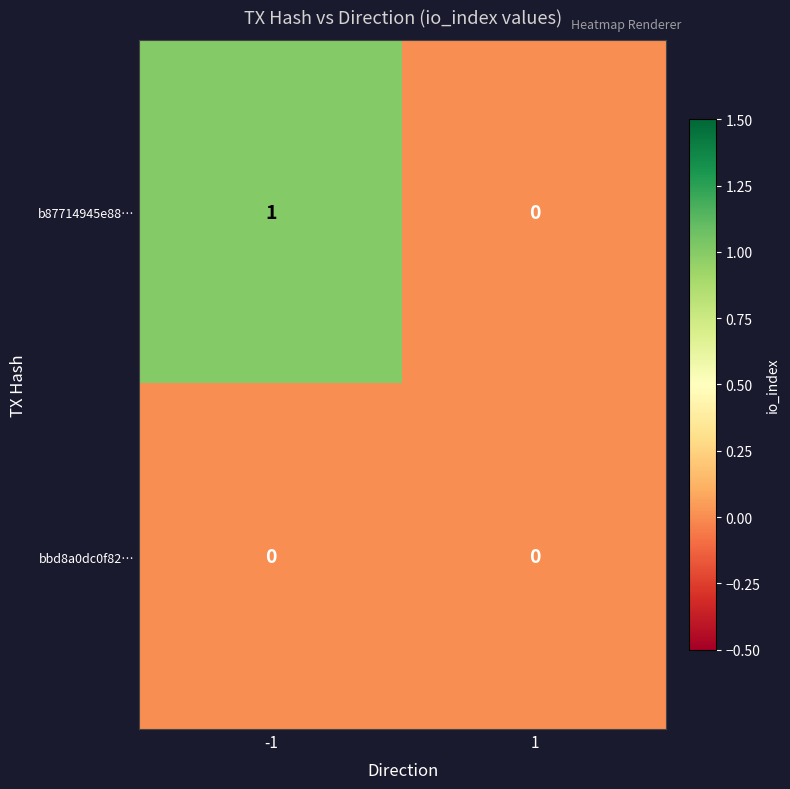

Reading right to left, what are all the values shown in this chart?

b87714945e88…: 1=0	-1=1
bbd8a0dc0f82…: 1=0	-1=0